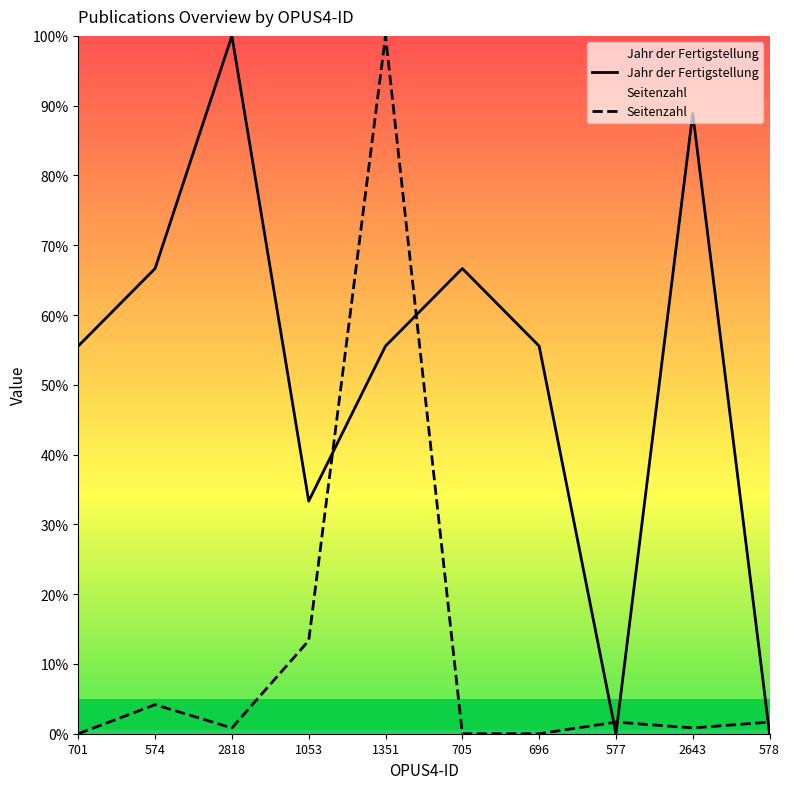

How many lines are shown in the chart?

2